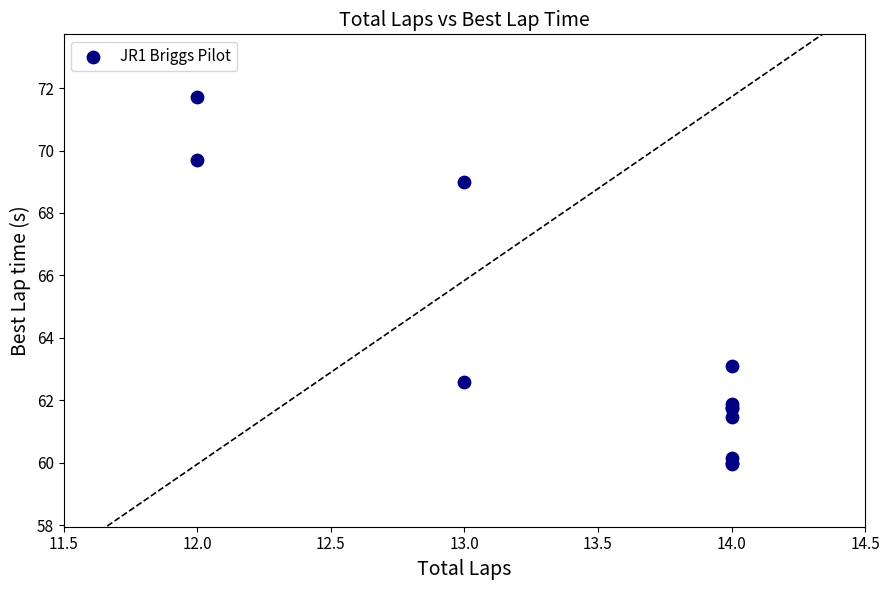

What Y value in the scatter plot is closest to 65?

63.1